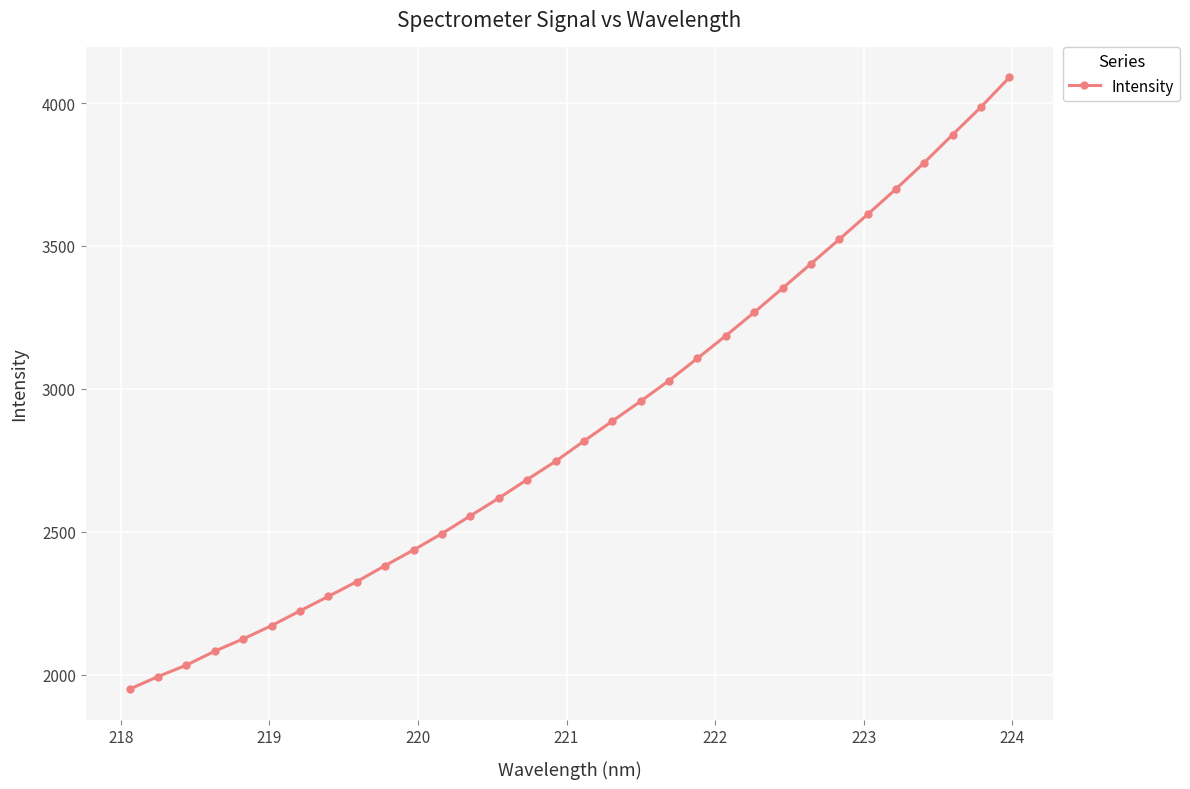

Count the number of data series in this chart.

1